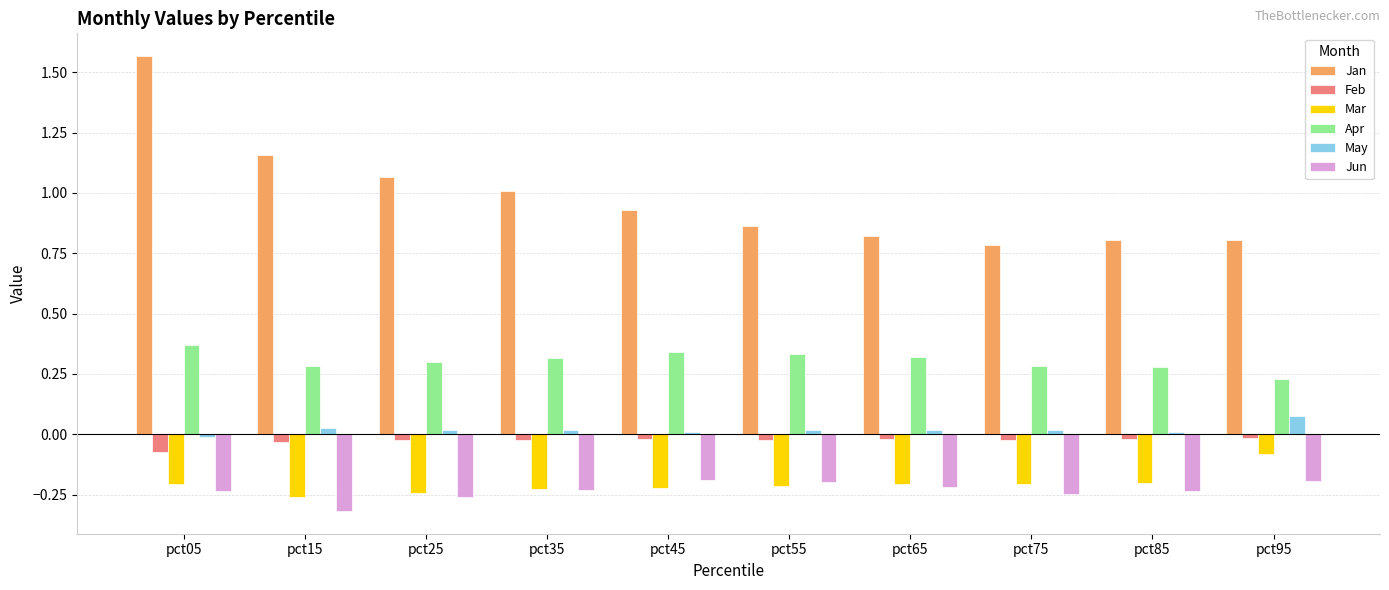

Which category has the highest value across all series?

pct05